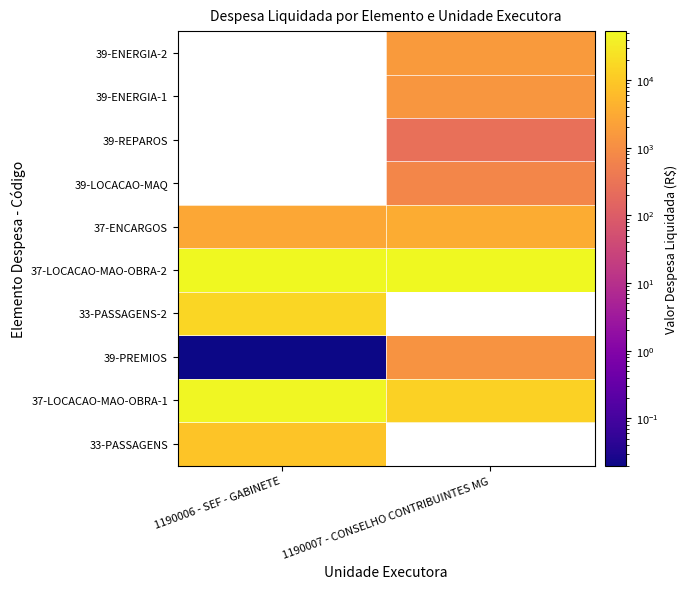

Where is 37-LOCACAO-MAO-OBRA-1 nearest to the value 31750?

1190007 - CONSELHO CONTRIBUINTES MG